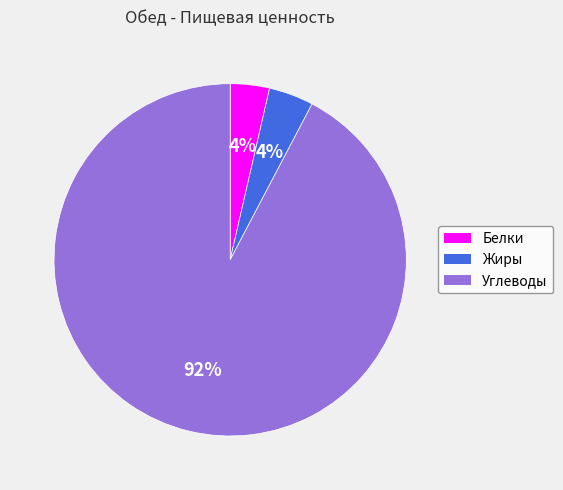

To the nearest percent, what is the average slice percentage?

33%